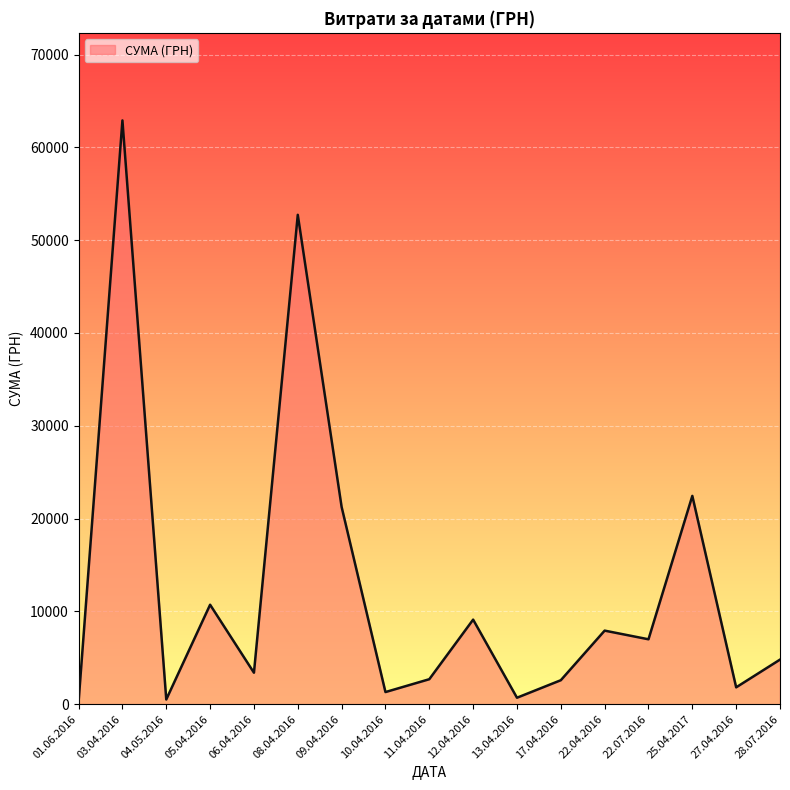

What is the minimum value shown in the chart?

264.0